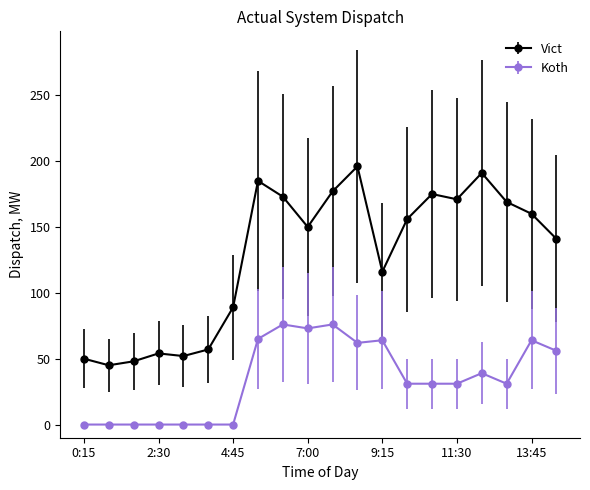

How many data points does each series have?

20